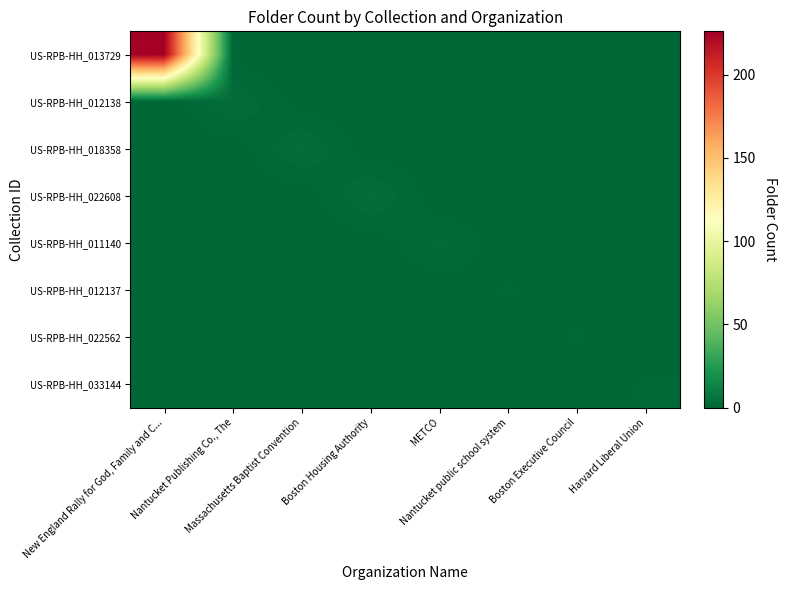

At how many categories does at least one series exceed 62?

1